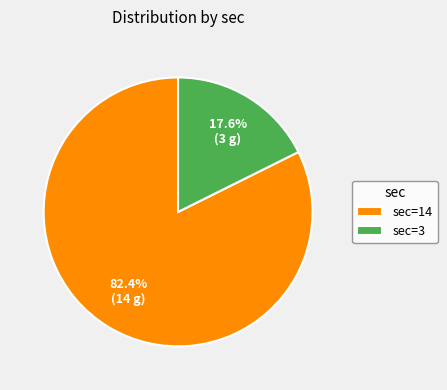

Does sec=14 represent more than half of the total?

Yes